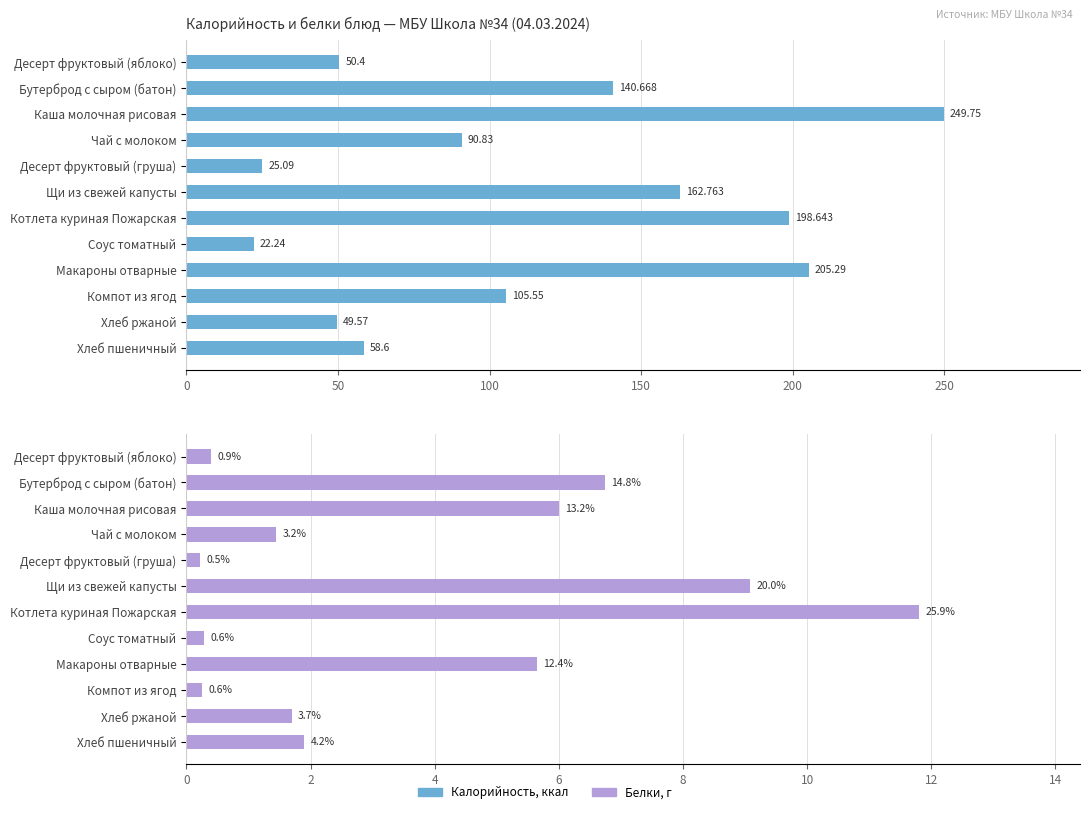

What is the difference between the maximum and minimum values in the Белки series?

11.6